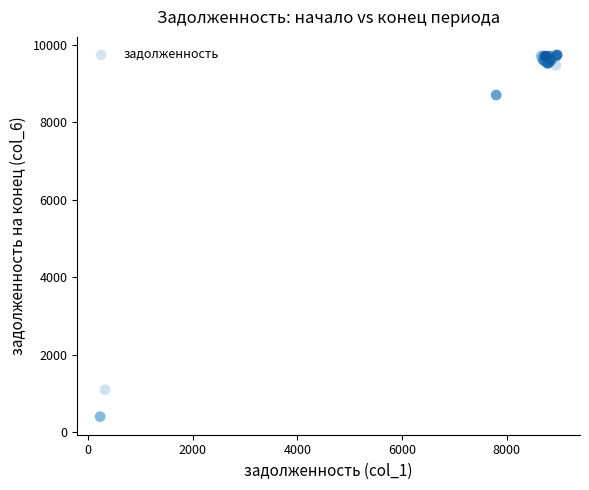

What Y value in the scatter plot is closest to 5068?

8704.5